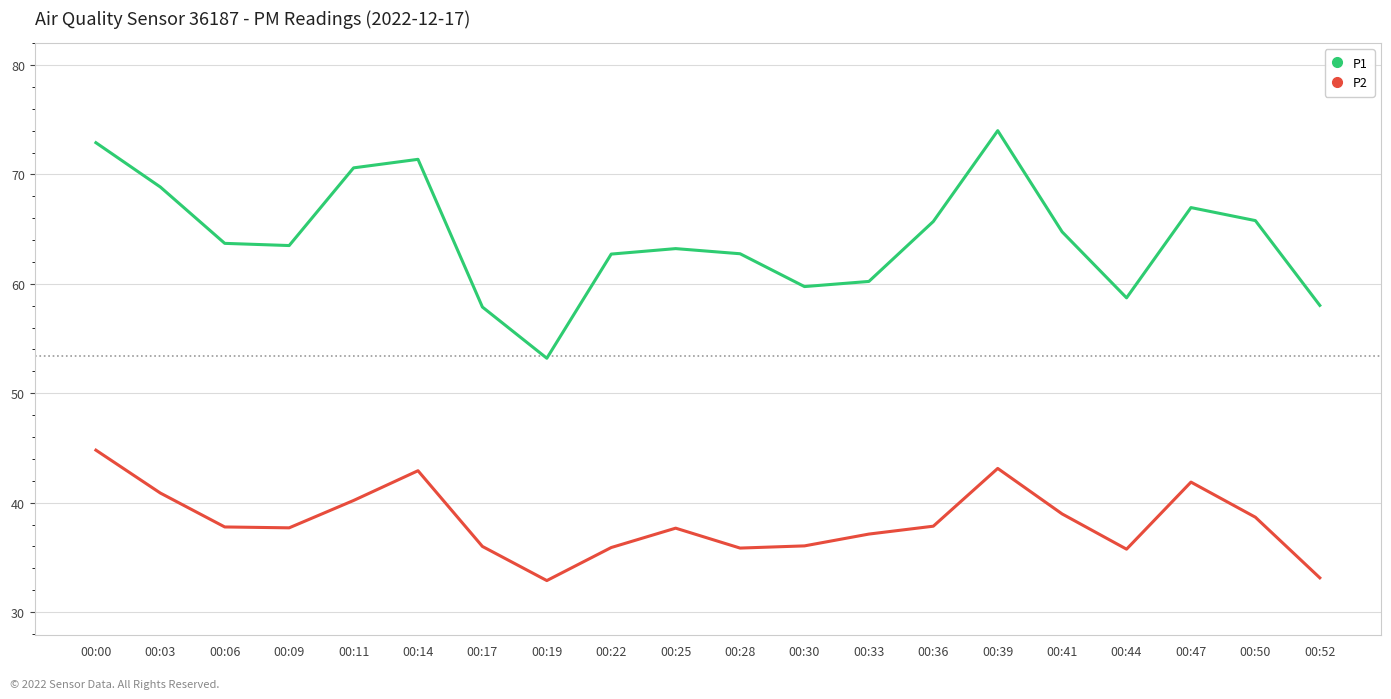

True or false: P2 and P1 intersect in this chart.

False